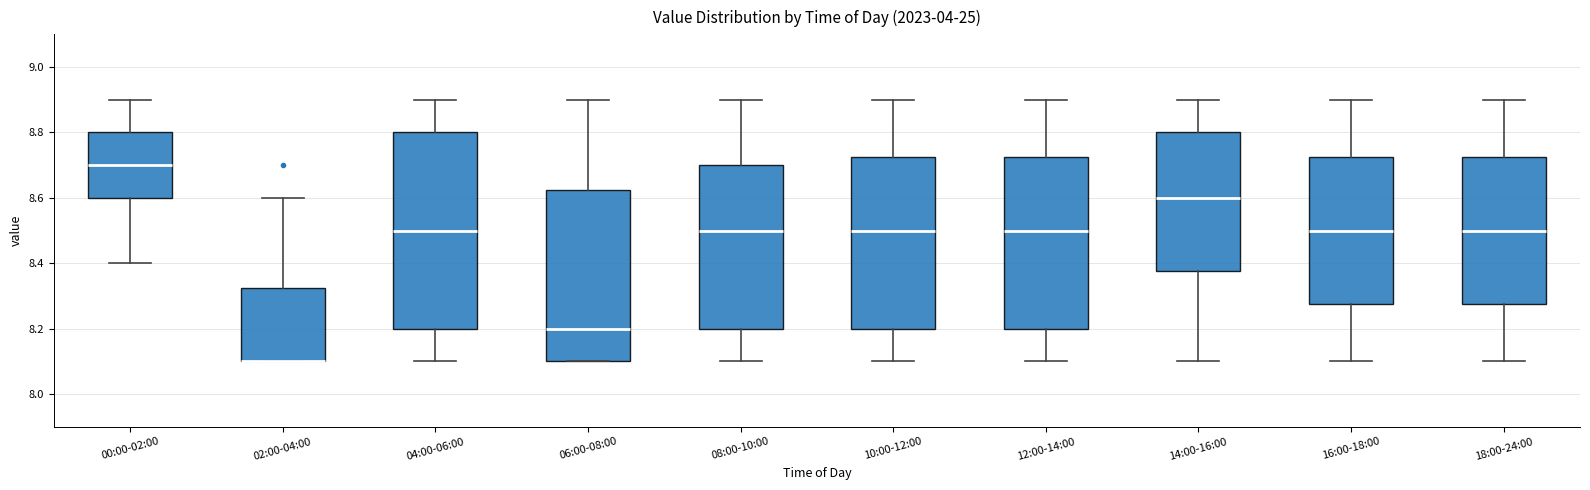

Reading left to right, transcribe this box plot: for each box, give where its median line is, the range the box spans, and where its two whiskers end, as read against the y-axis. The values are not printed on the chart, so give them approximately, as read against the axis.

00:00-02:00: median 8.70, box 8.60 to 8.80, whiskers 8.40 to 8.90
02:00-04:00: median 8.10 (drawn on the box's lower edge), box 8.10 to 8.32, whiskers 8.10 to 8.60
04:00-06:00: median 8.50, box 8.20 to 8.80, whiskers 8.10 to 8.90
06:00-08:00: median 8.20, box 8.10 to 8.62, whiskers 8.10 to 8.90
08:00-10:00: median 8.50, box 8.20 to 8.70, whiskers 8.10 to 8.90
10:00-12:00: median 8.50, box 8.20 to 8.72, whiskers 8.10 to 8.90
12:00-14:00: median 8.50, box 8.20 to 8.72, whiskers 8.10 to 8.90
14:00-16:00: median 8.60, box 8.38 to 8.80, whiskers 8.10 to 8.90
16:00-18:00: median 8.50, box 8.28 to 8.72, whiskers 8.10 to 8.90
18:00-24:00: median 8.50, box 8.28 to 8.72, whiskers 8.10 to 8.90